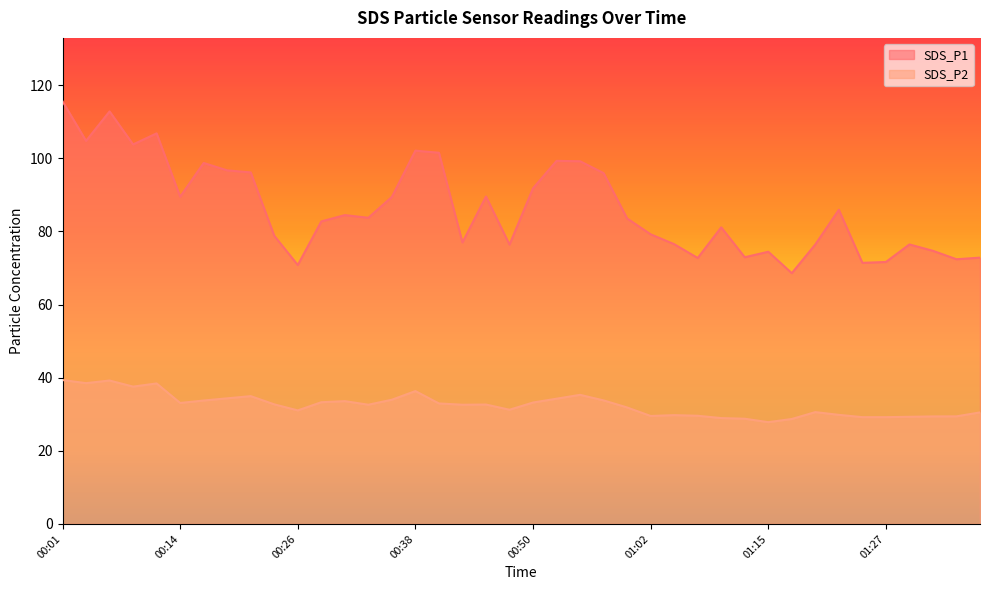

How many data points in SDS_P2 are less than 32?

18